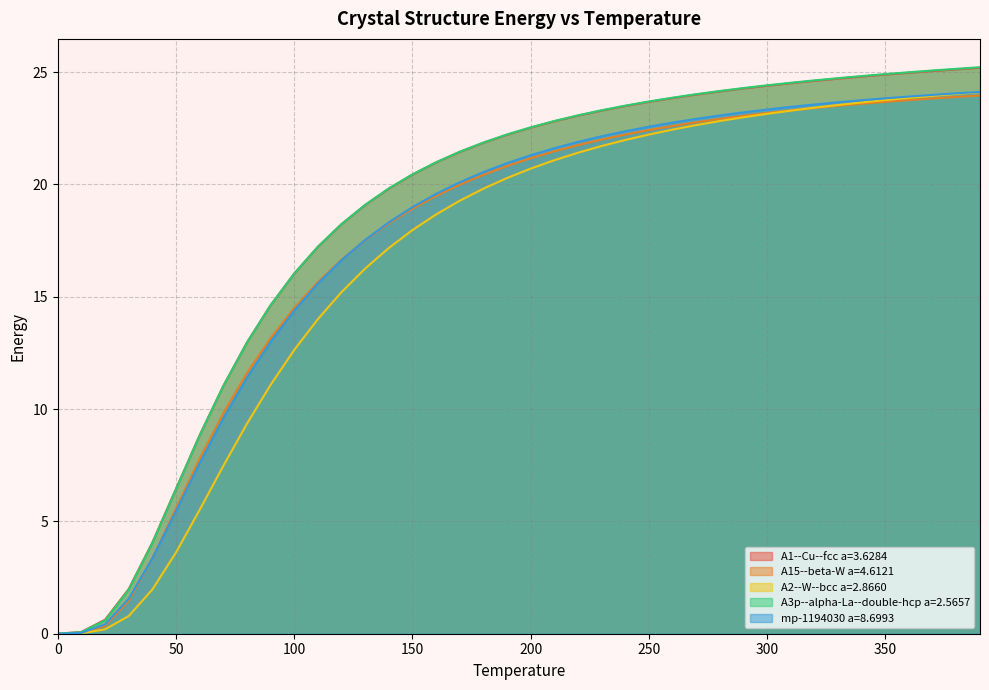

What is the difference between the maximum and minimum values in the A2--W--bcc a=2.8660 series?

24.1